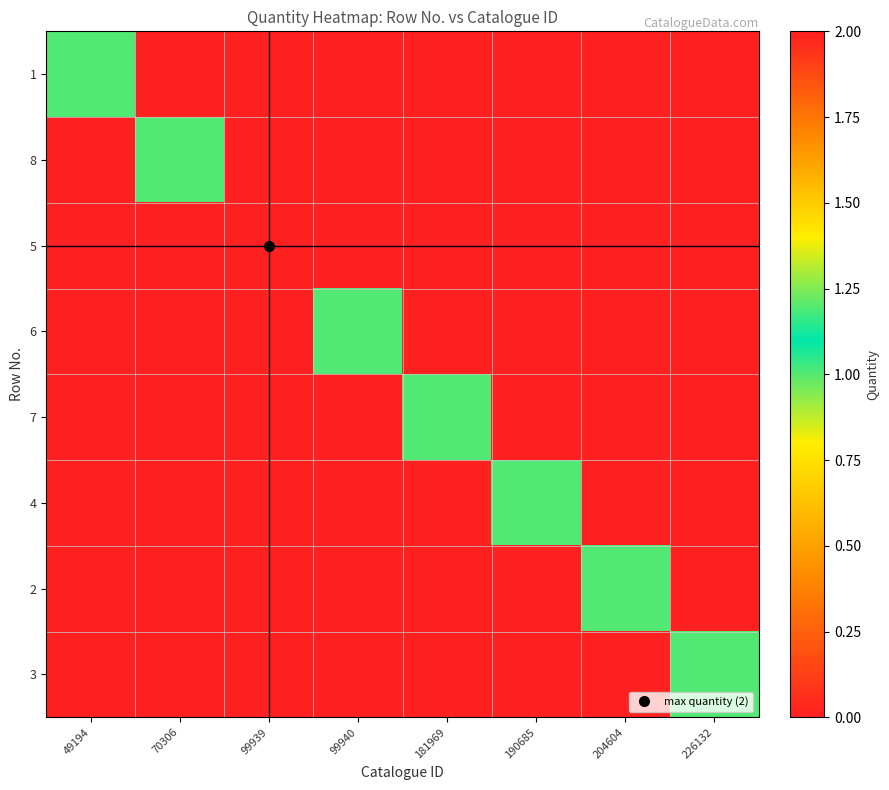

Which label corresponds to the smallest value in the chart?

70306